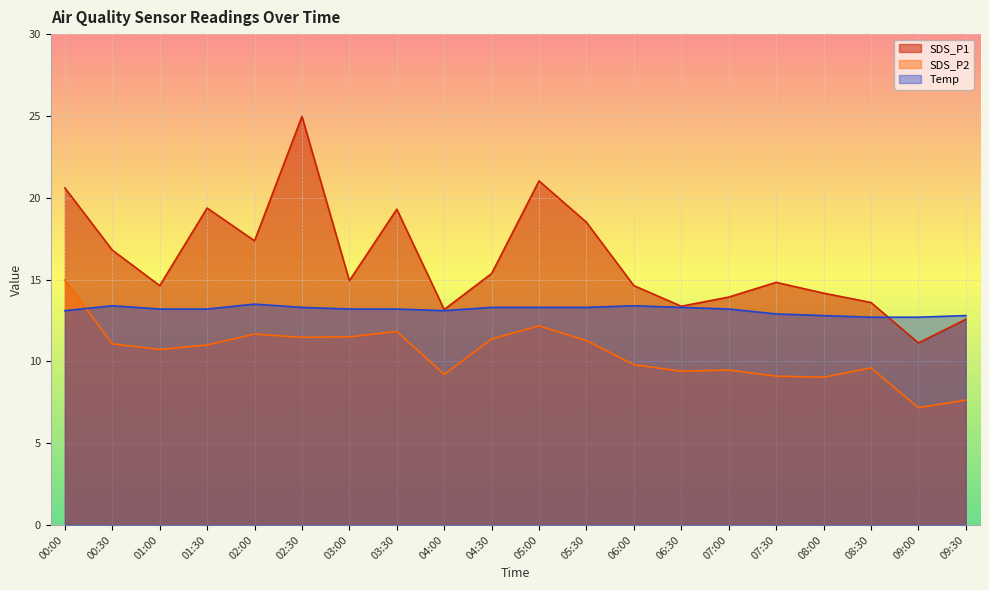

Reading right to left, what are all the values shown in this chart?

SDS_P1: 12.6	11.1	13.6	14.2	14.8	13.9	13.4	14.6	18.5	21.0	15.4	13.2	19.3	14.9	25.0	17.4	19.4	14.6	16.8	20.6
SDS_P2: 7.6	7.2	9.6	9.0	9.1	9.5	9.4	9.8	11.3	12.2	11.4	9.2	11.8	11.5	11.5	11.7	11.0	10.7	11.1	15.0
Temp: 12.8	12.7	12.7	12.8	12.9	13.2	13.3	13.4	13.3	13.3	13.3	13.1	13.2	13.2	13.3	13.5	13.2	13.2	13.4	13.1